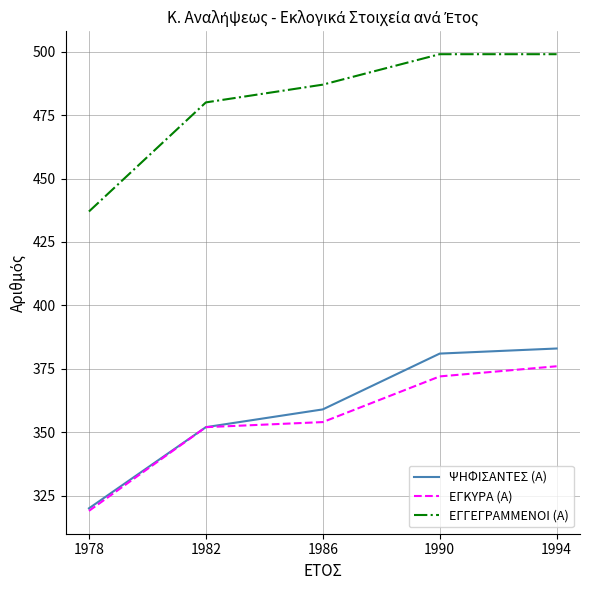

Reading left to right, what are all the values shown in this chart?

ΨΗΦΙΣΑΝΤΕΣ (Α): 1978=320	1982=352	1986=359	1990=381	1994=383
ΕΓΚΥΡΑ (Α): 1978=319	1982=352	1986=354	1990=372	1994=376
ΕΓΓΕΓΡΑΜΜΕΝΟΙ (Α): 1978=437	1982=480	1986=487	1990=499	1994=499